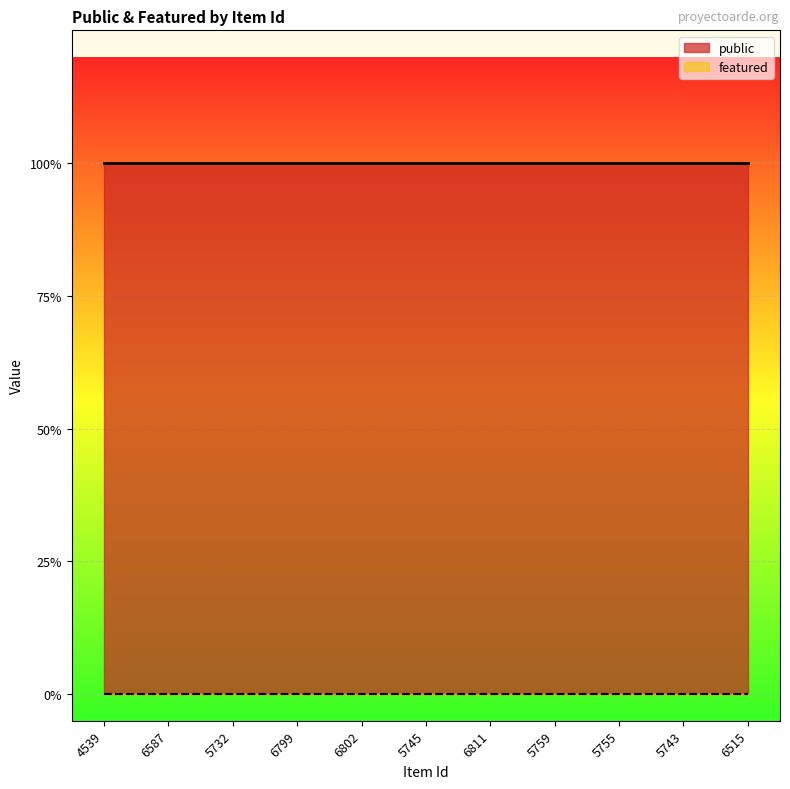

True or false: featured and public cross at least once.

False